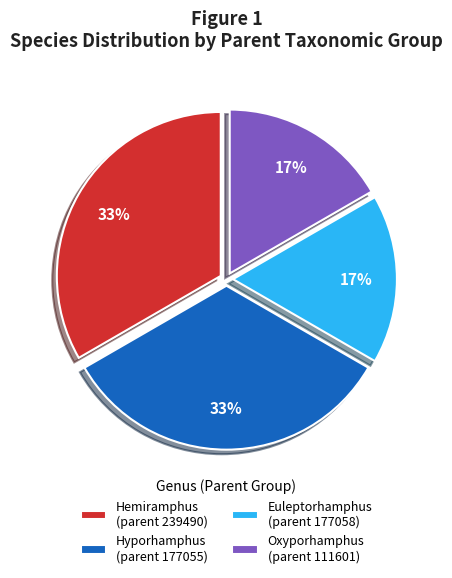

Does any single category account for the majority?

No